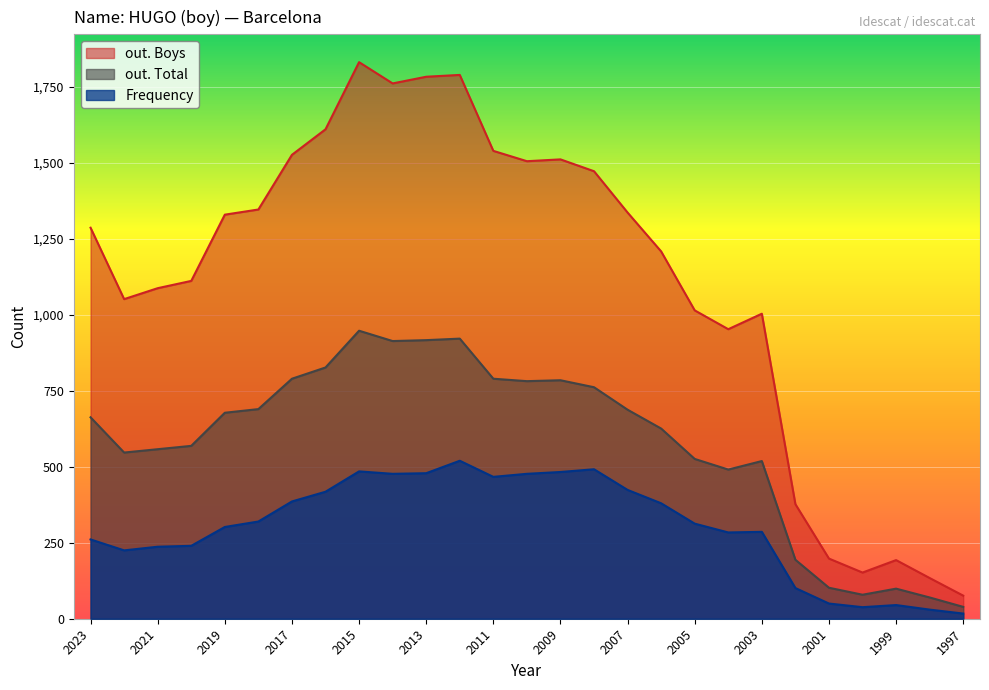

At which label does out. Boys reach its minimum?

1997